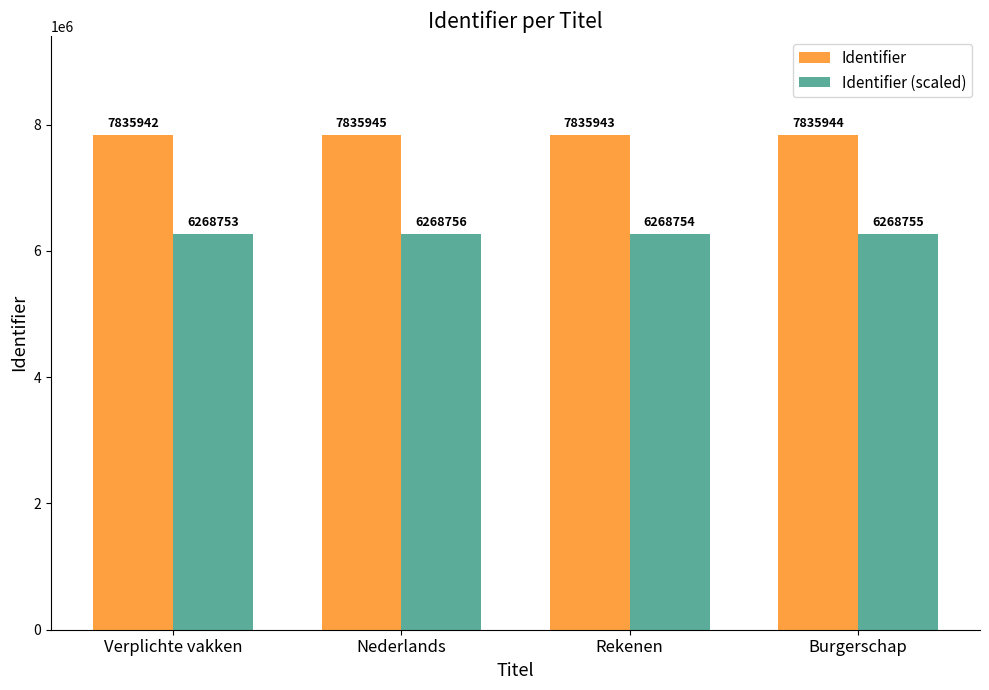

What is the sum of all Identifier (scaled) values?

25075019.2